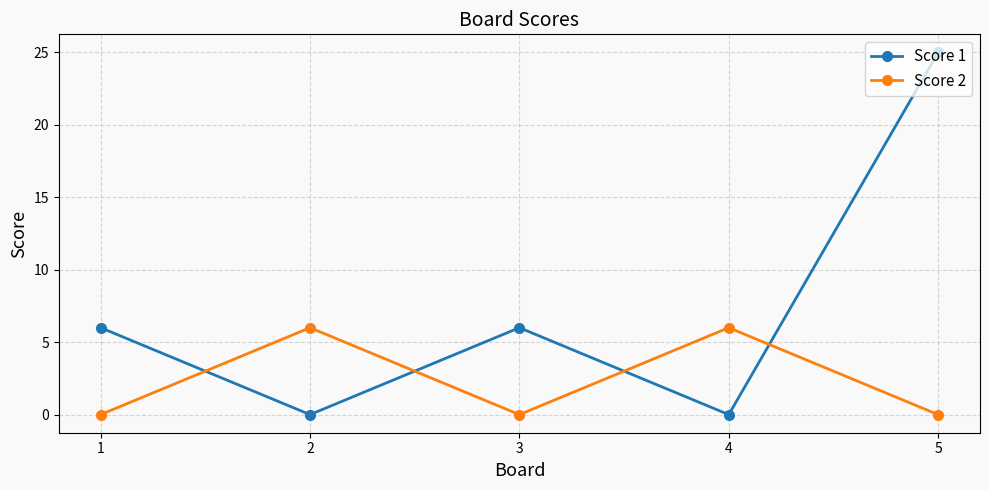

What is the value of the Score 2 point at the 4th from the left?

6